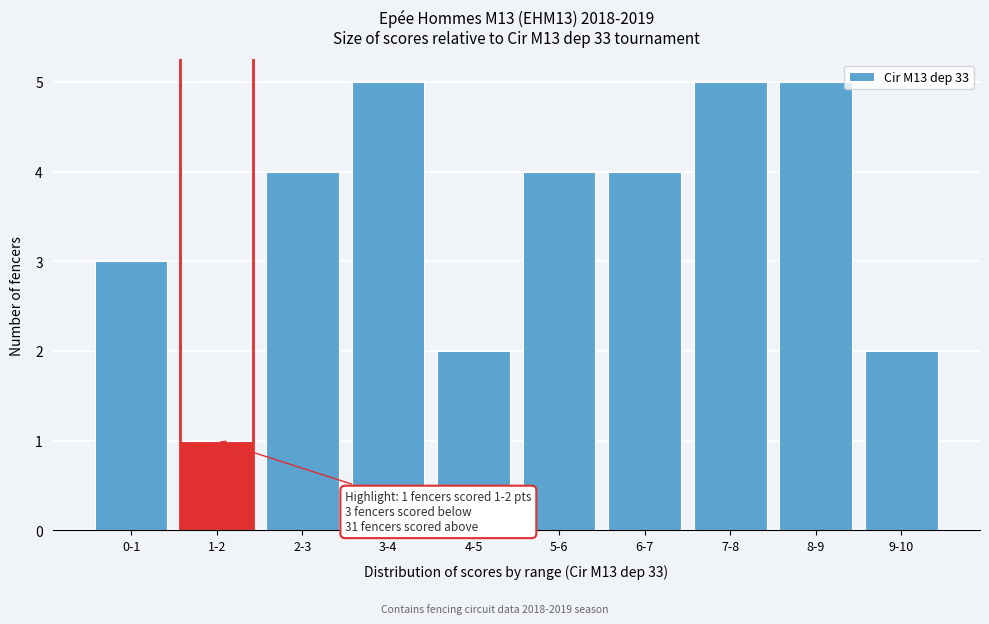

Reading right to left, extract all data points from this chart.

2	5	5	4	4	2	5	4	1	3